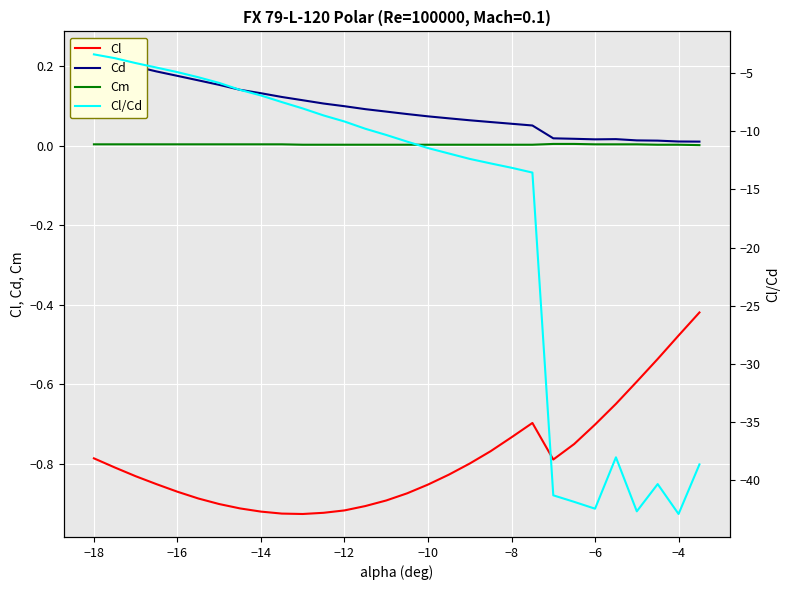

Which series has the largest range (max minus min)?

Cl/Cd